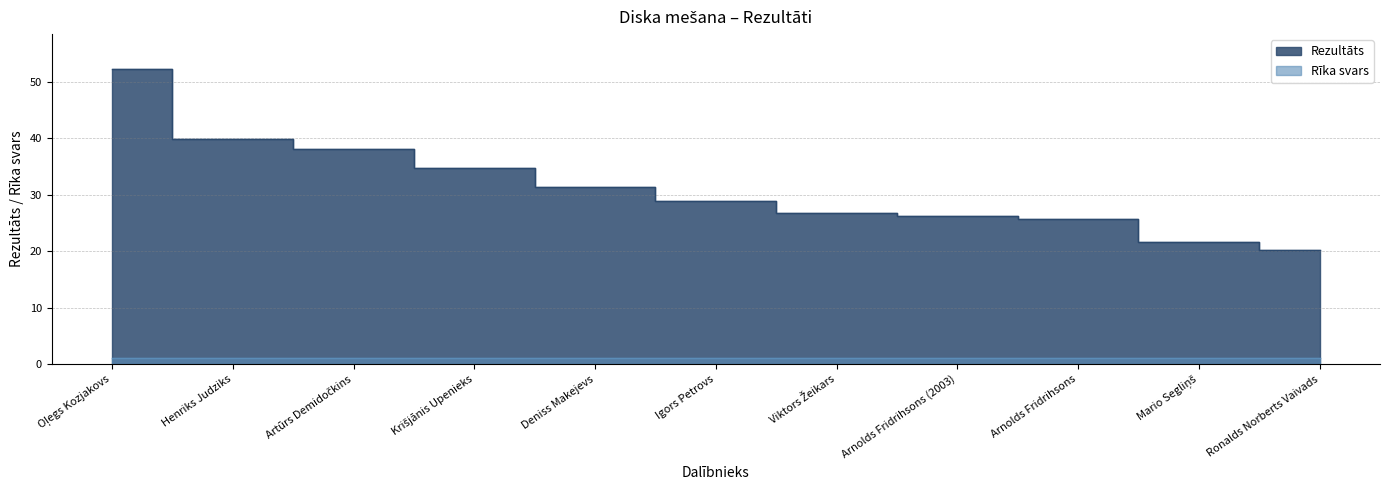

What is the sum of the values at Henriks Judziks and Oļegs Kozjakovs?

92.1